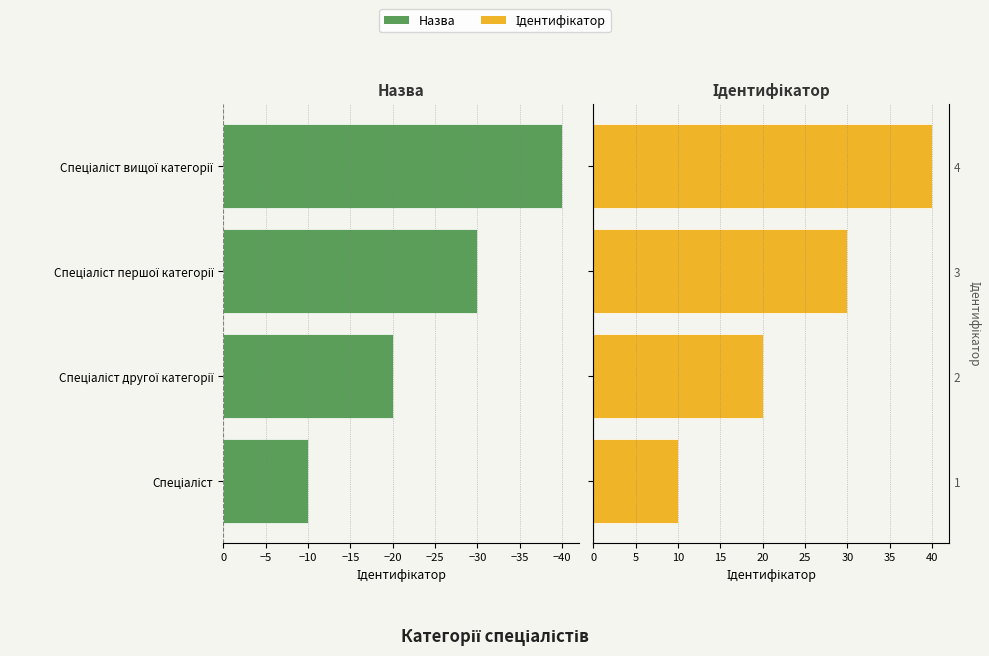

What is the value of the Ідентифікатор (ліво) bar at the 3rd from the left?

-30